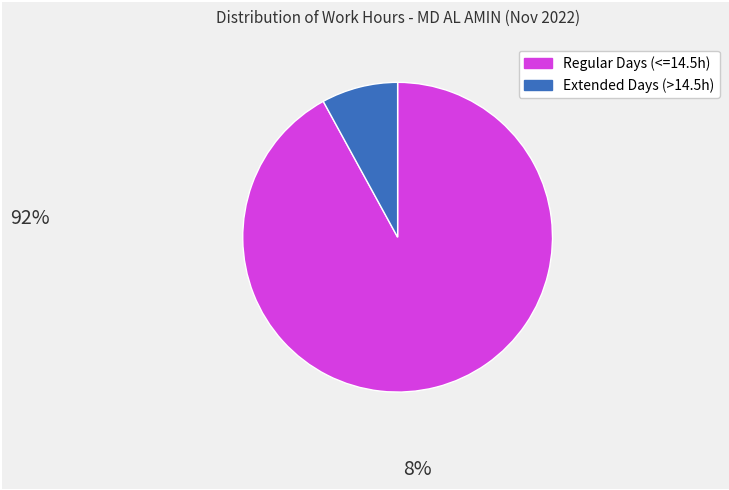

Count the number of slices in the pie.

2